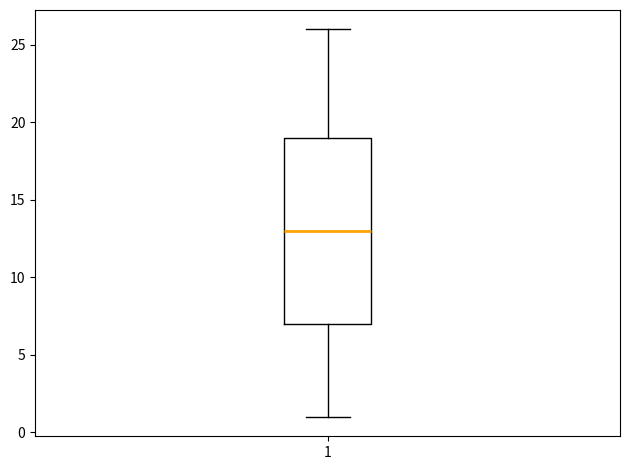

Read this box plot against the y-axis: the position of the median line, the range covered by the box, and the ends of both whiskers. The values are not printed on the chart, so give them approximately, as read against the axis.

median 13, box 7 to 19, whiskers 1 to 26